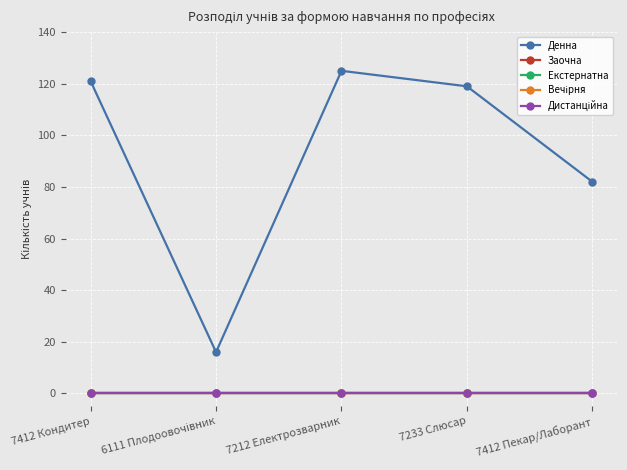

True or false: Денна and Заочна cross at least once.

False